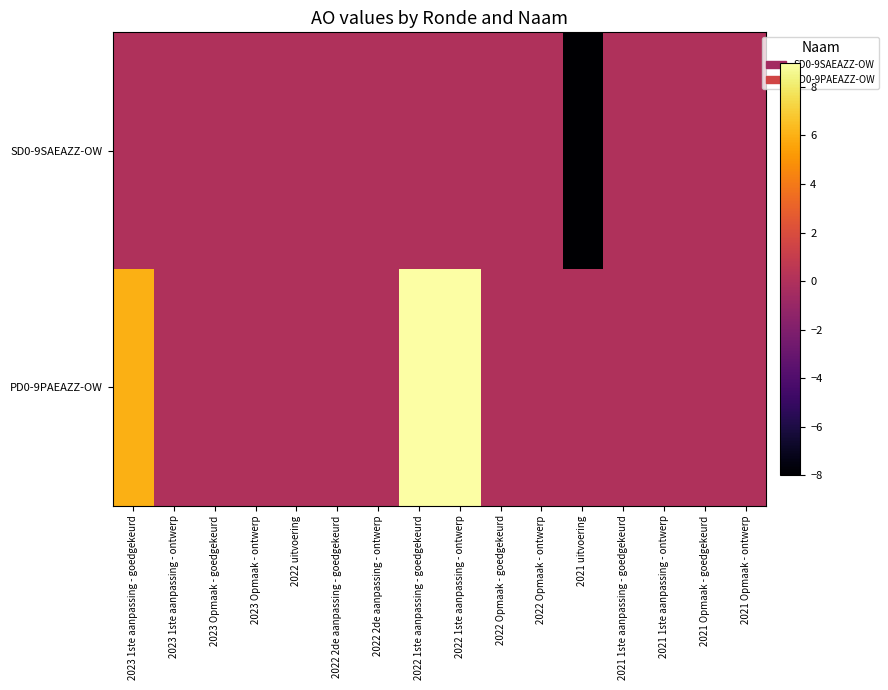

Reading left to right, extract all data points from this chart.

SD0-9SAEAZZ-OW: 2023 1ste aanpassing - goedgekeurd=0	2023 1ste aanpassing - ontwerp=0	2023 Opmaak - goedgekeurd=0	2023 Opmaak - ontwerp=0	2022 uitvoering=0	2022 2de aanpassing - goedgekeurd=0	2022 2de aanpassing - ontwerp=0	2022 1ste aanpassing - goedgekeurd=0	2022 1ste aanpassing - ontwerp=0	2022 Opmaak - goedgekeurd=0	2022 Opmaak - ontwerp=0	2021 uitvoering=-8	2021 1ste aanpassing - goedgekeurd=0	2021 1ste aanpassing - ontwerp=0	2021 Opmaak - goedgekeurd=0	2021 Opmaak - ontwerp=0
PD0-9PAEAZZ-OW: 2023 1ste aanpassing - goedgekeurd=6	2023 1ste aanpassing - ontwerp=0	2023 Opmaak - goedgekeurd=0	2023 Opmaak - ontwerp=0	2022 uitvoering=0	2022 2de aanpassing - goedgekeurd=0	2022 2de aanpassing - ontwerp=0	2022 1ste aanpassing - goedgekeurd=9	2022 1ste aanpassing - ontwerp=9	2022 Opmaak - goedgekeurd=0	2022 Opmaak - ontwerp=0	2021 uitvoering=0	2021 1ste aanpassing - goedgekeurd=0	2021 1ste aanpassing - ontwerp=0	2021 Opmaak - goedgekeurd=0	2021 Opmaak - ontwerp=0